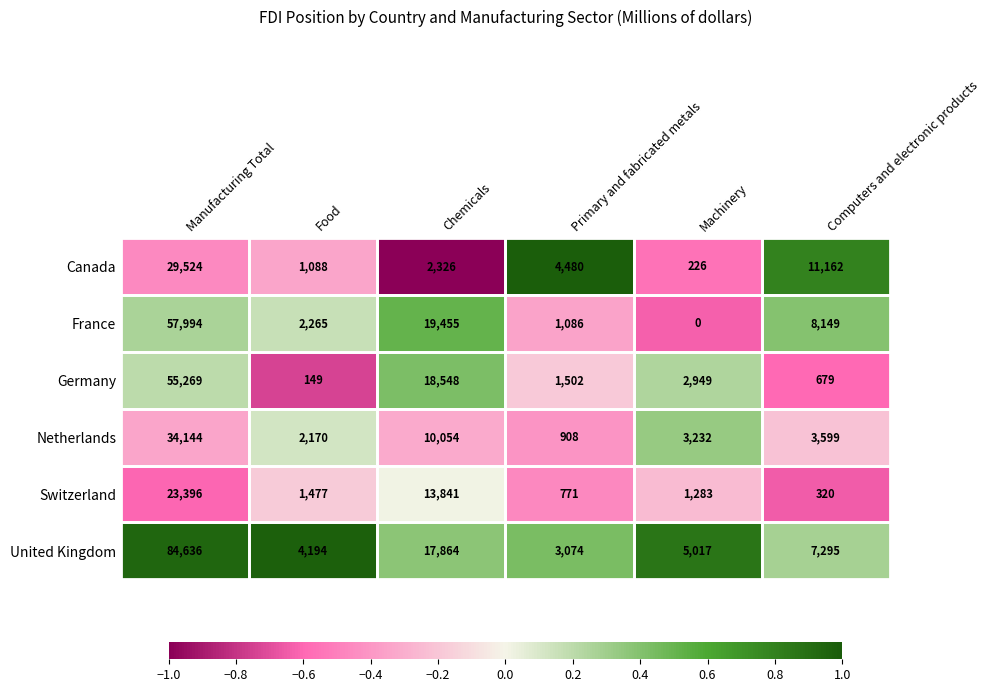

What is the approximate value of Canada at Chemicals, to the nearest 10?

2330